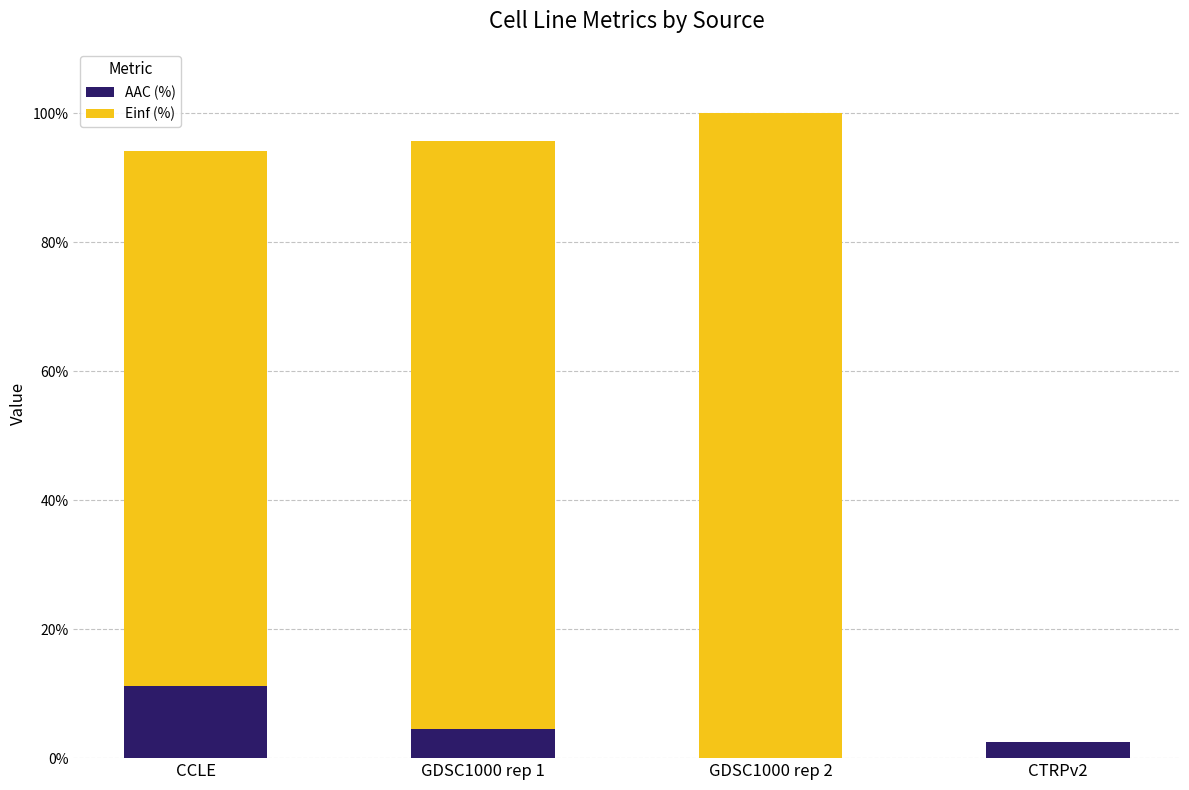

What are all the series names shown in the legend?

AAC (%), Einf (%)